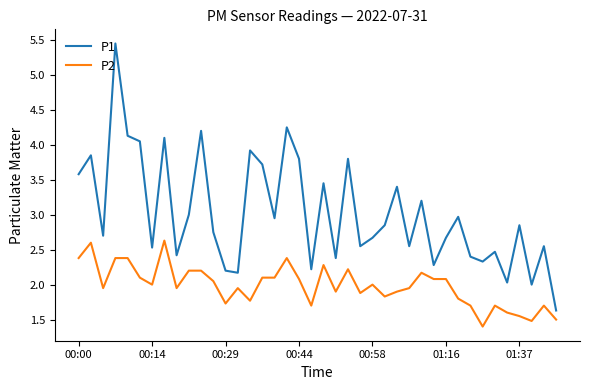

Which series has the widest spread of values?

P1